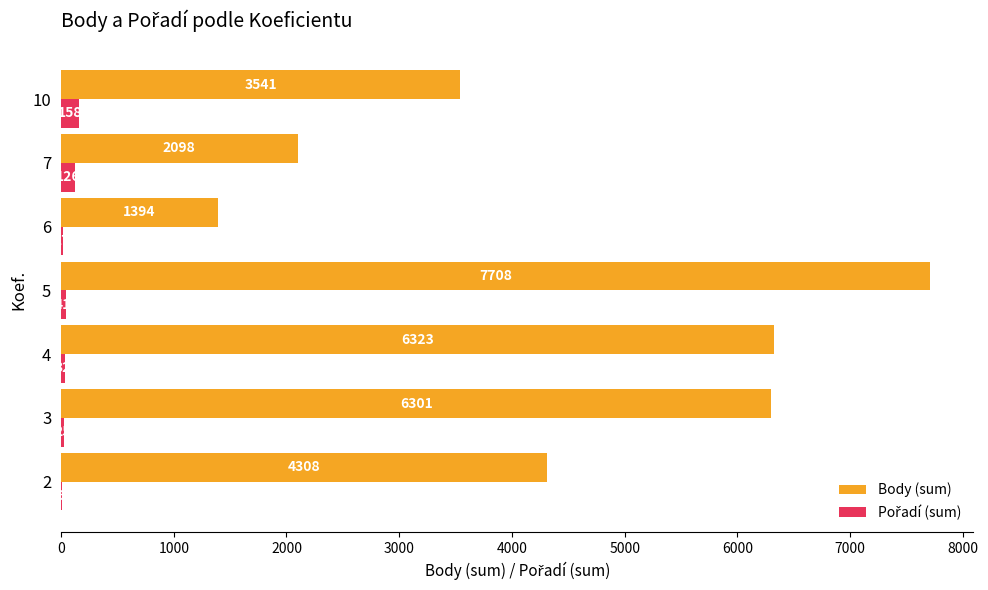

Read the Body (sum) value at 10, to the nearest 50.

3550